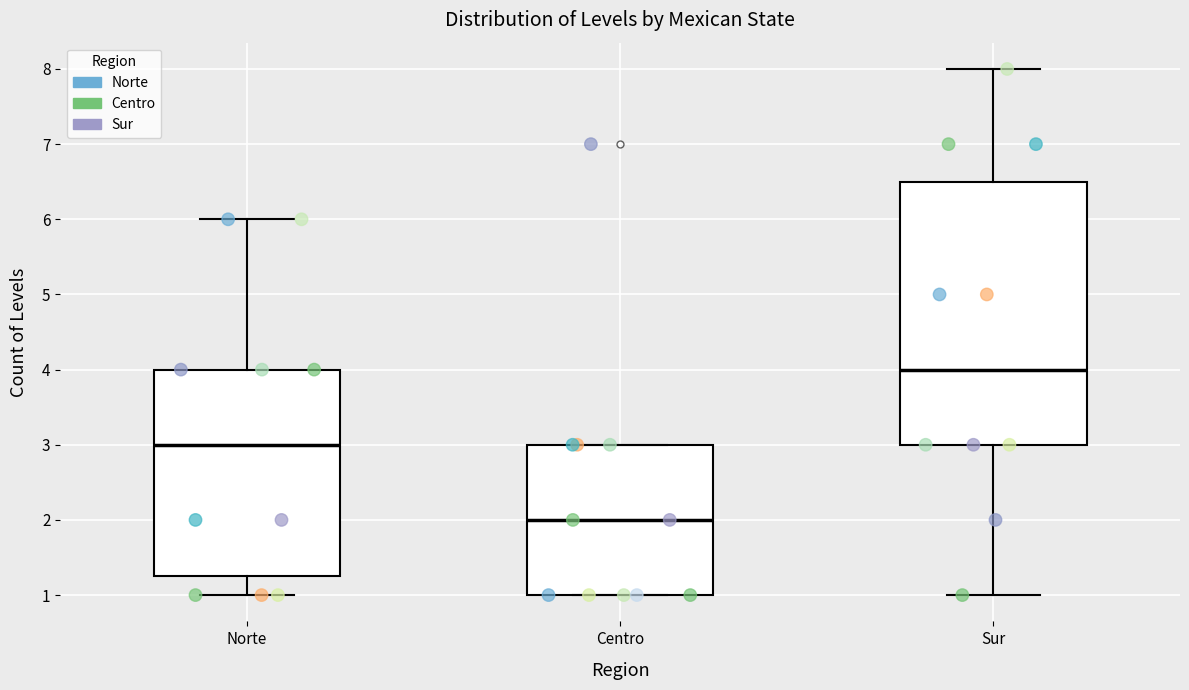

Reading left to right, transcribe this box plot: for each box, give where its median line is, the range the box spans, and where its two whiskers end, as read against the y-axis. The values are not printed on the chart, so give them approximately, as read against the axis.

Norte: median 3.0, box 1.3 to 4.0, whiskers 1.0 to 6.0
Centro: median 2.0, box 1.0 to 3.0, whiskers 1.0 to 3.0
Sur: median 4.0, box 3.0 to 6.5, whiskers 1.0 to 8.0